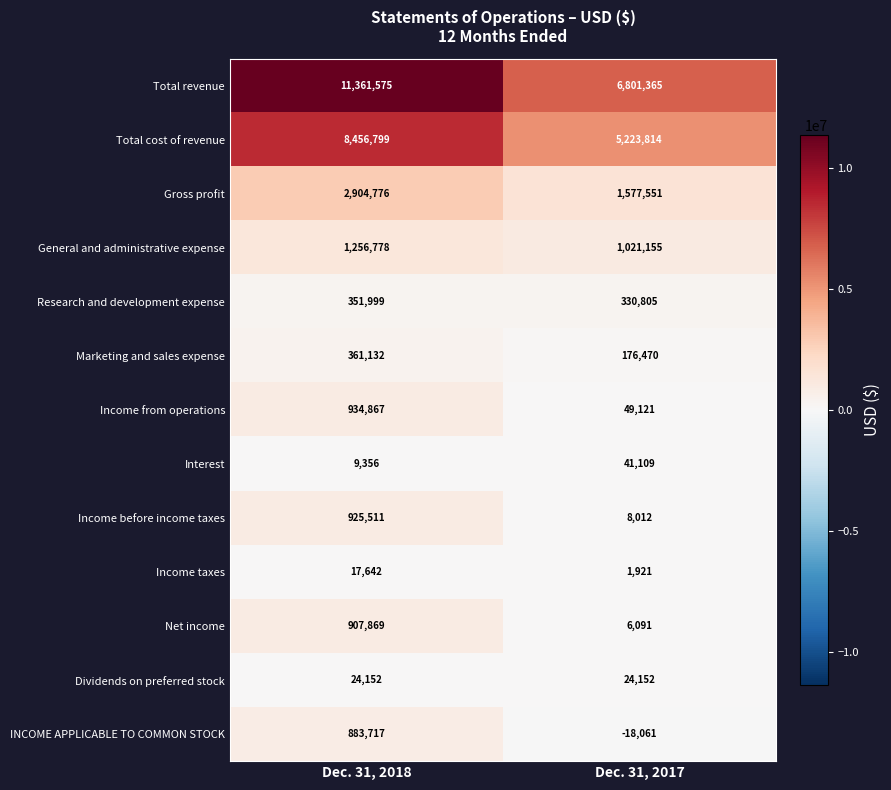

What is the spread (max minus min) of values at Dec. 31, 2018?

11352219